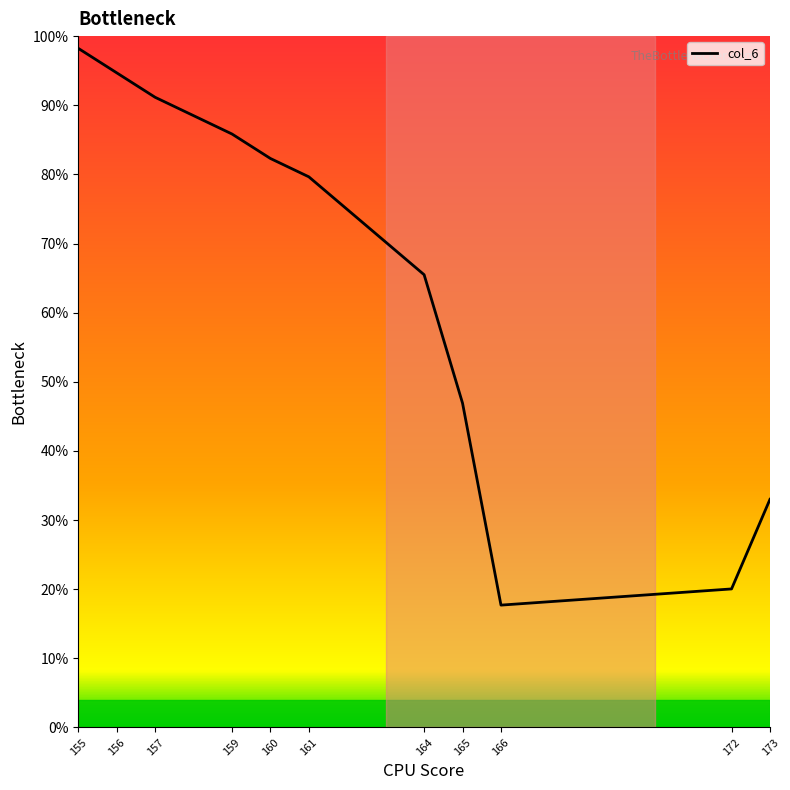

What is the approximate value at 156?

0.9